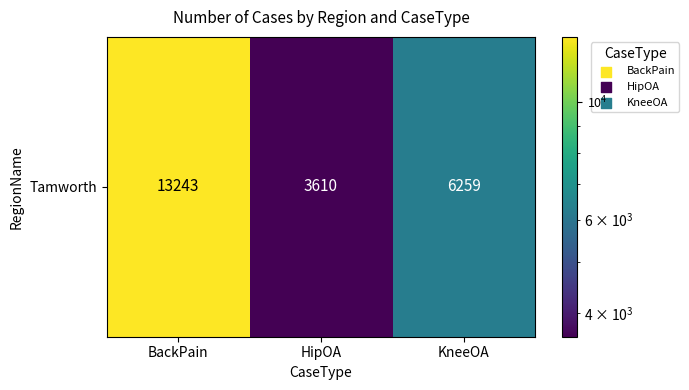

What value does the data have at BackPain?

13243